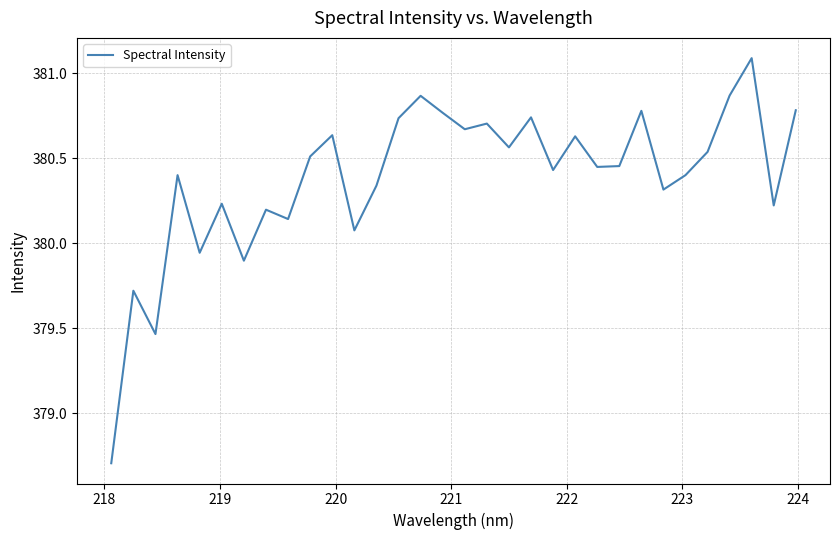

What is the maximum value shown in the chart?

381.1